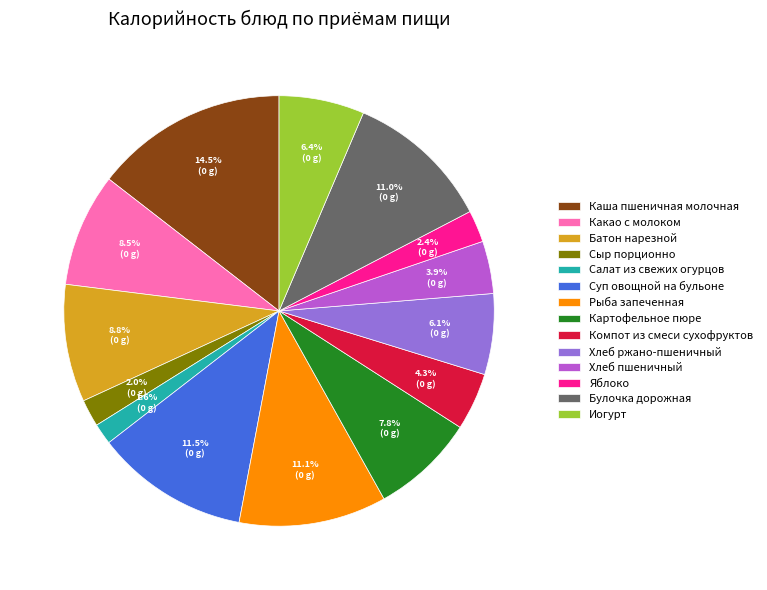

The Каша пшеничная молочная slice represents 20% of the pie. True or false?

False